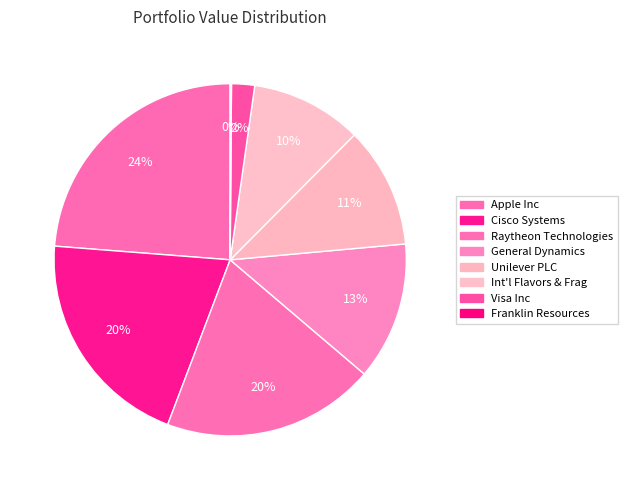

How many slices are in this pie chart?

8